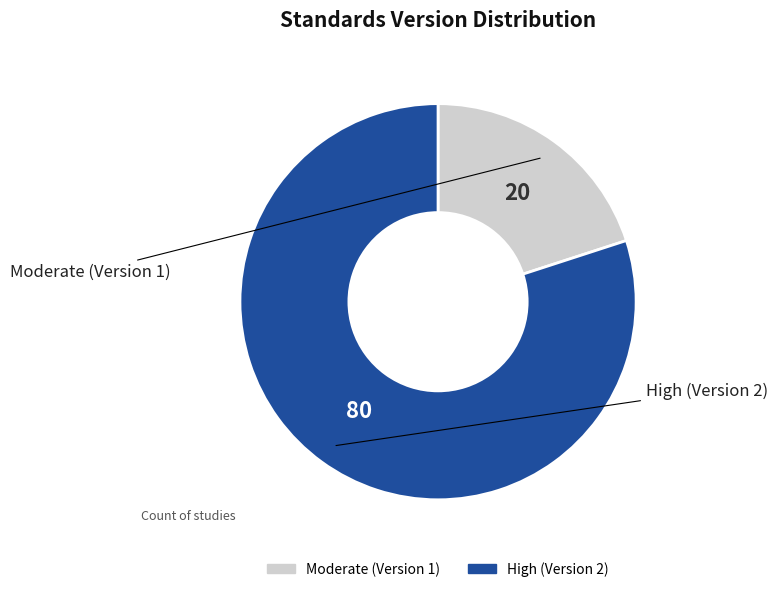

What is the smallest slice in the pie chart?

Moderate (Version 1)